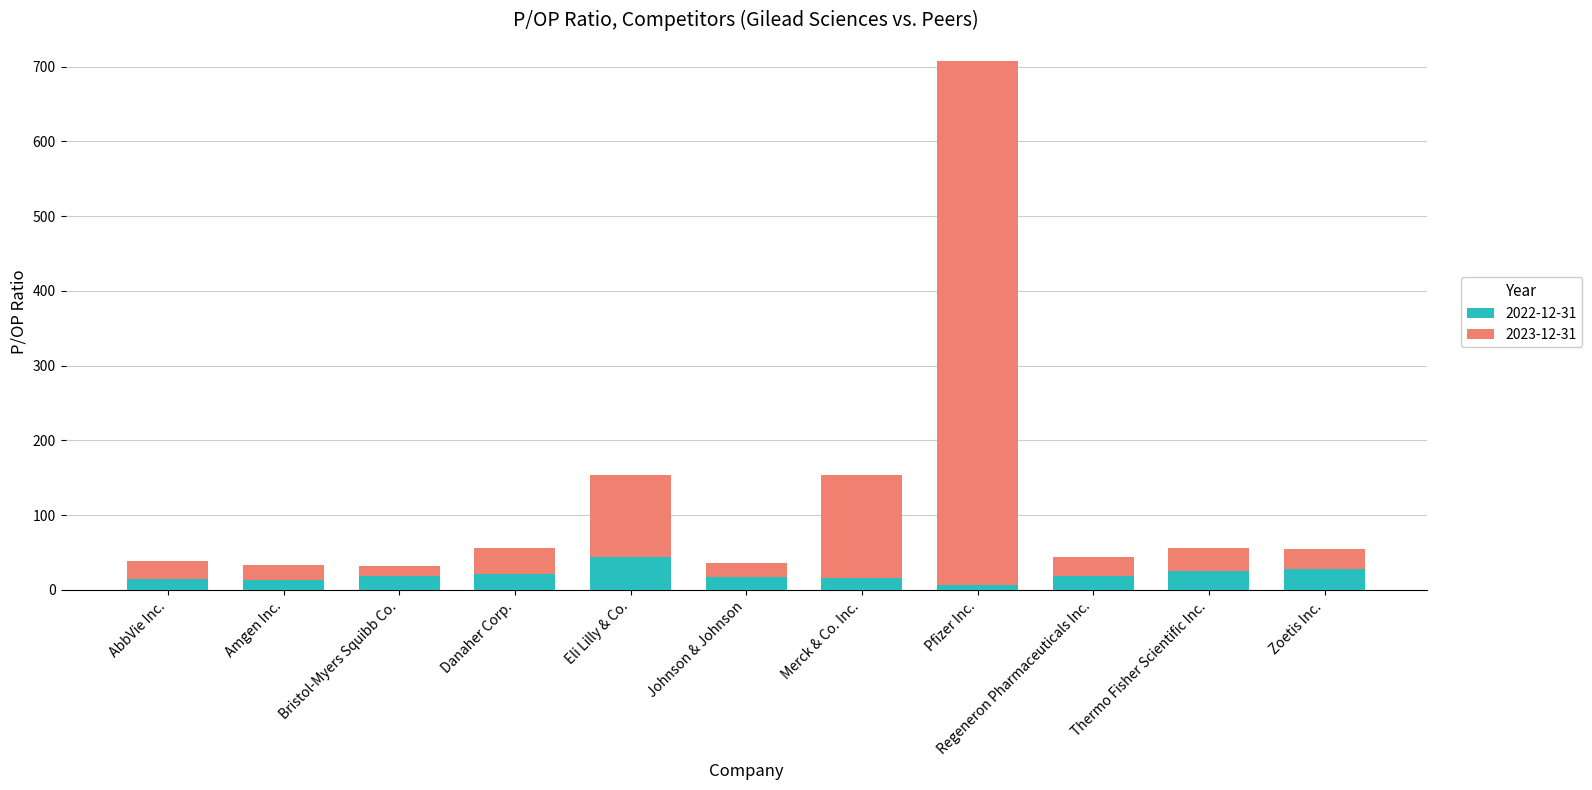

What is the total value across all series at Zoetis Inc.?

55.2